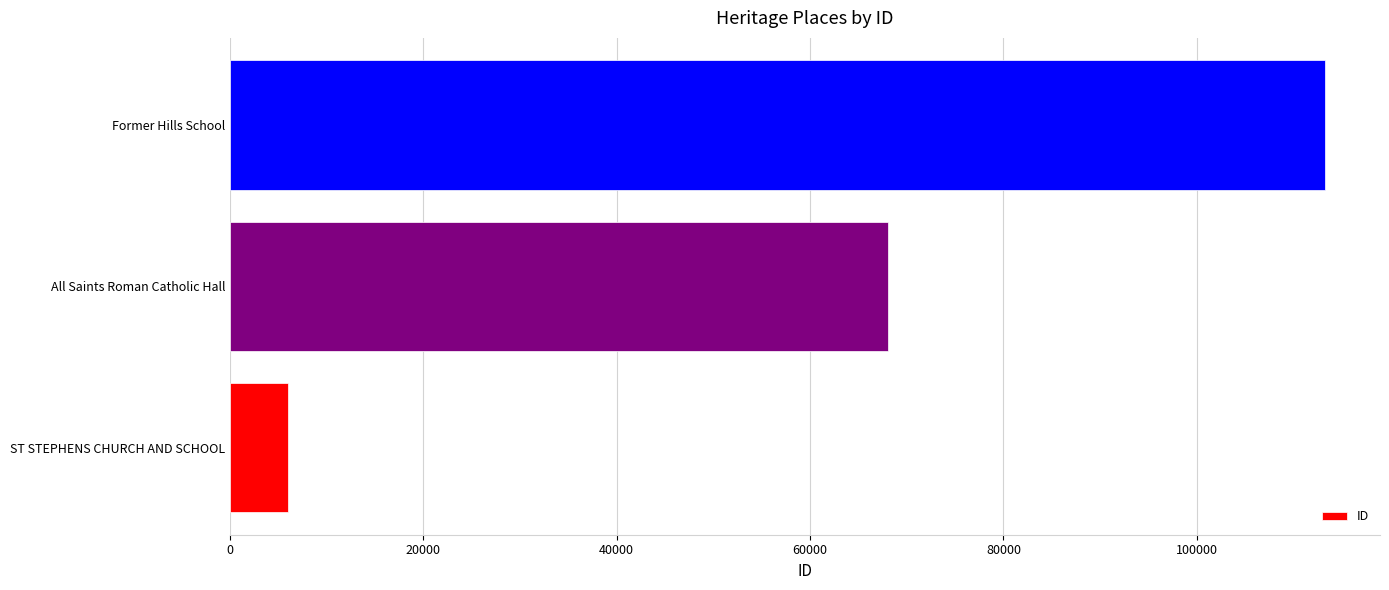

What is the sum of all values?

187343